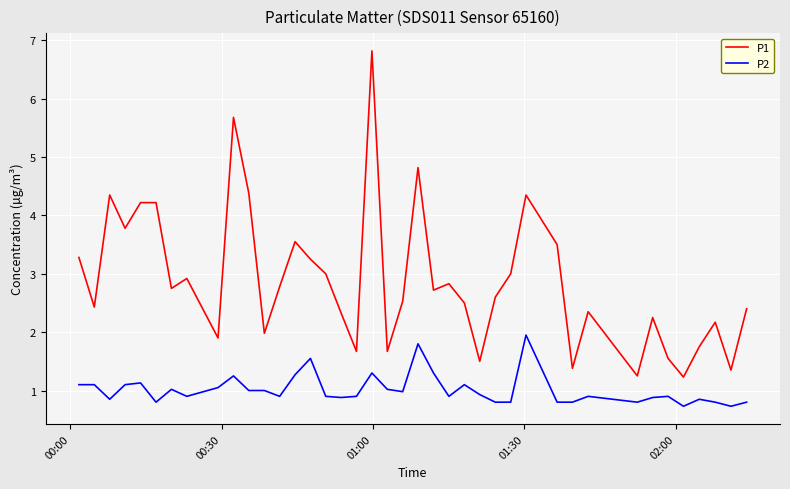

Which series has the largest range (max minus min)?

P1